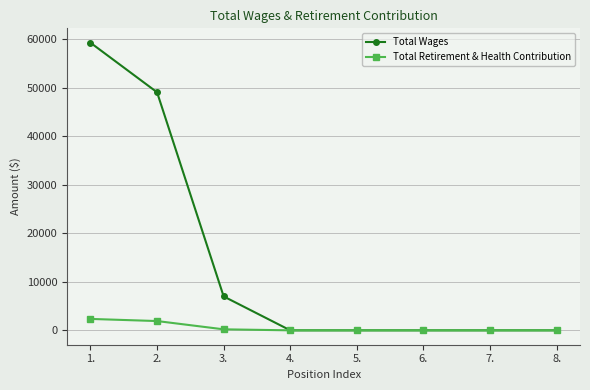

What is the value of the Total Retirement & Health Contribution point at the 2nd from the left?

1914